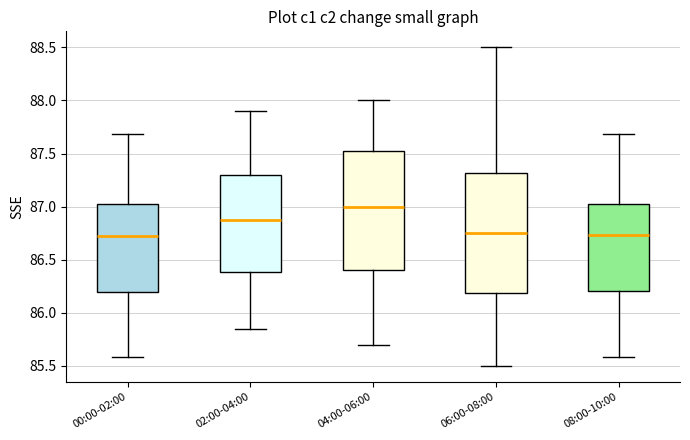

Where does the upper whisker of the box for 04:00-06:00 end on the y-axis? The values are not printed on the chart, so give them approximately, as read against the axis.

88.00